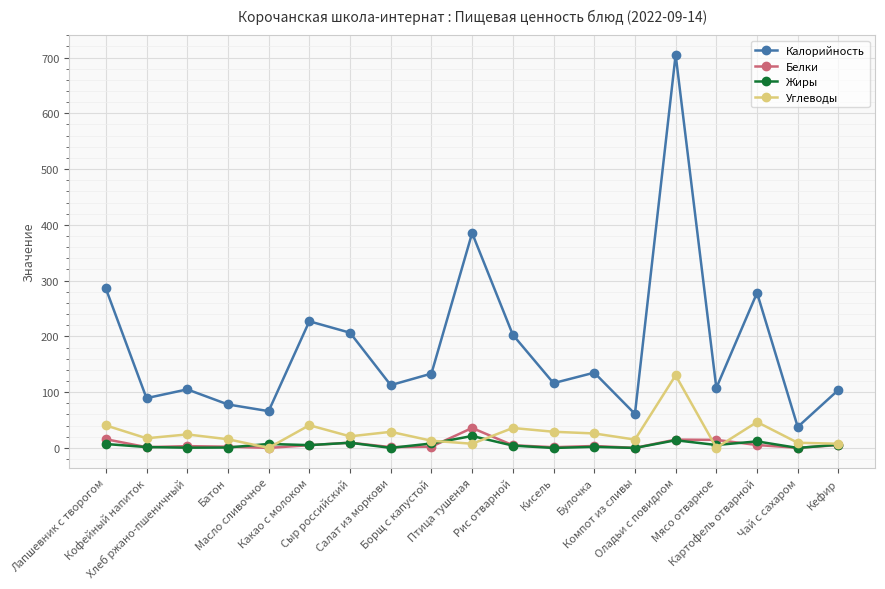

At which category is the sum across all series the highest?

Оладьи с повидлом